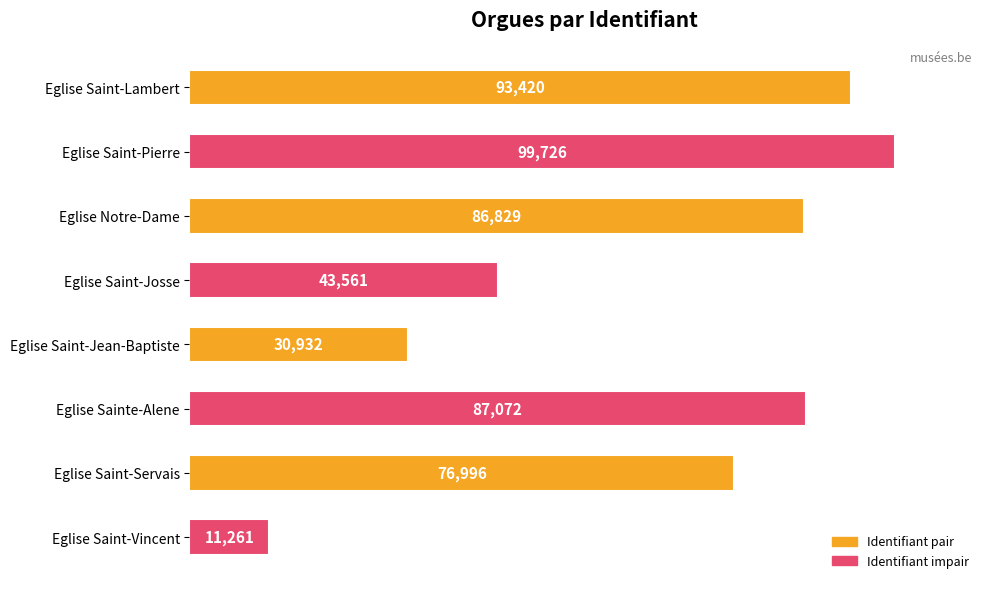

What position from the bottom is Eglise Sainte-Alene?

3